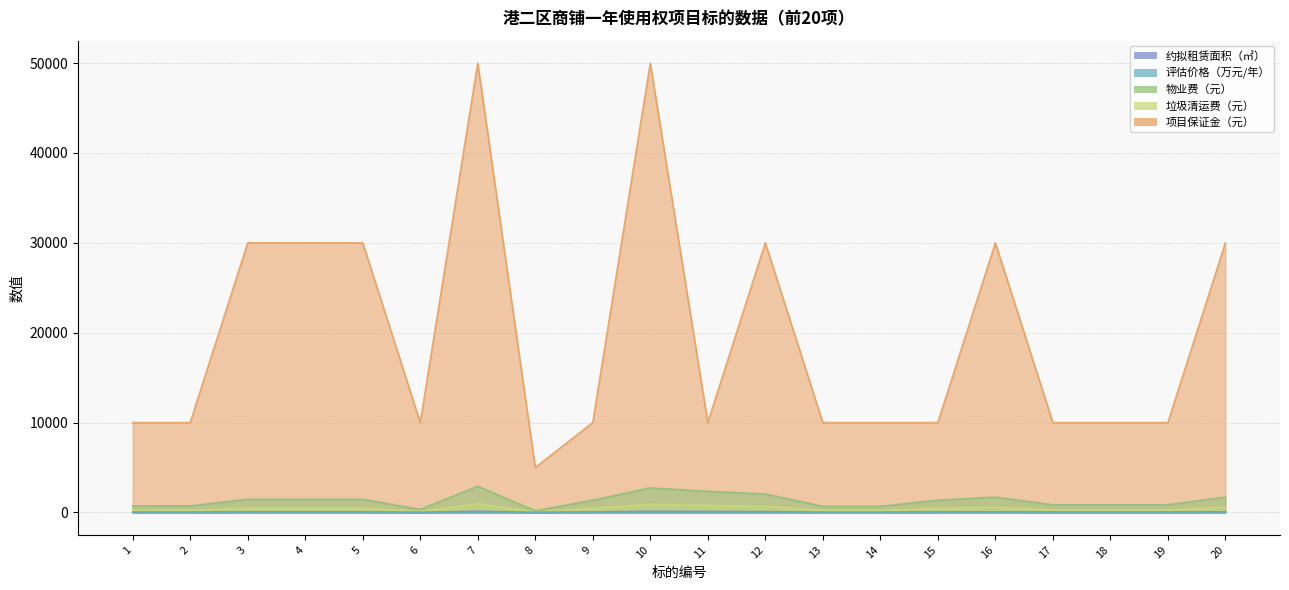

True or false: 评估价格（万元/年） and 项目保证金（元） intersect in this chart.

False